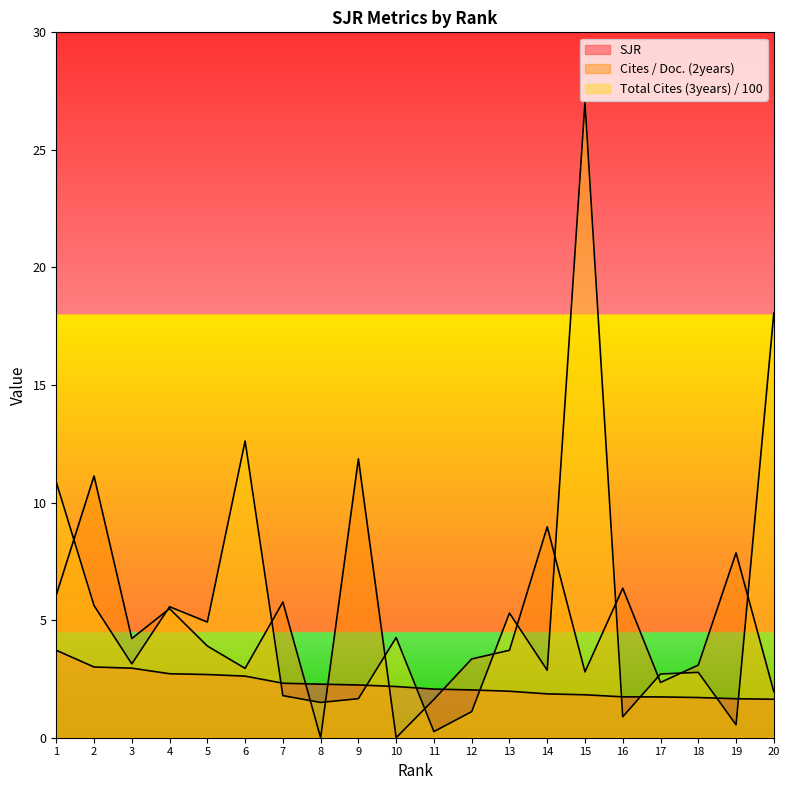

How many lines are shown in the chart?

3